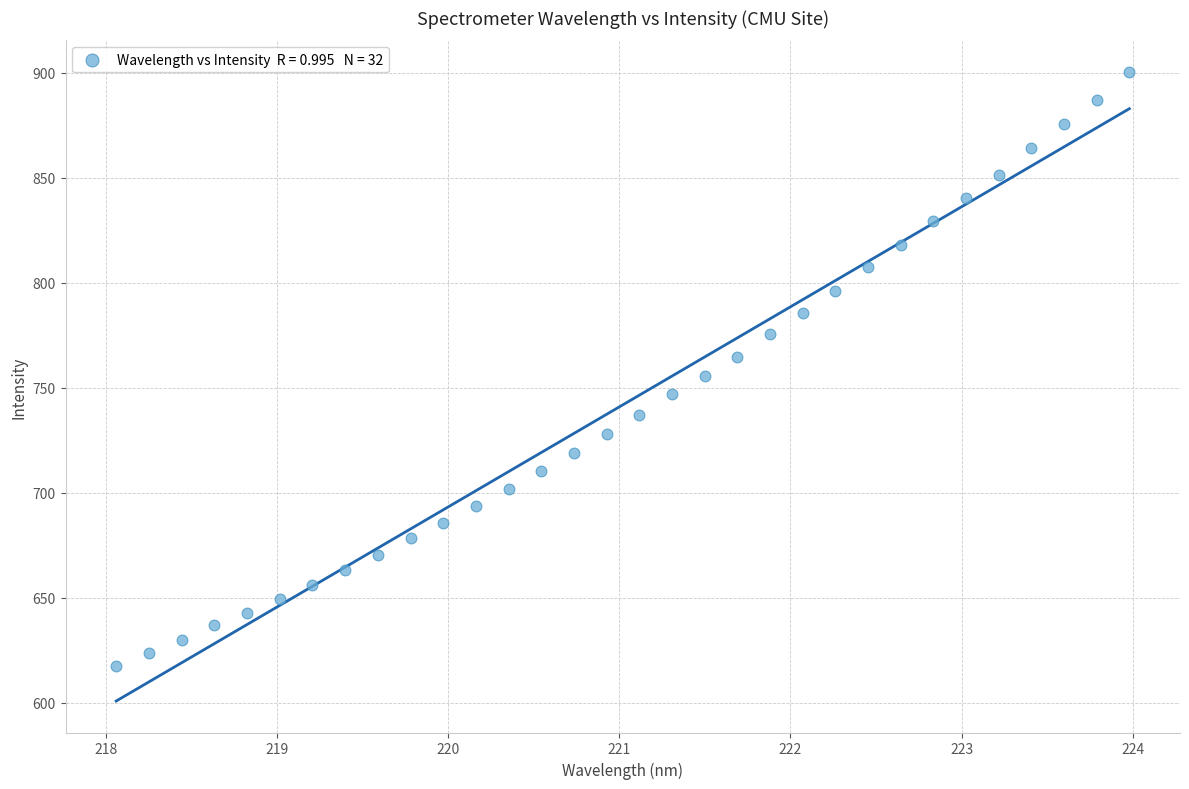

What is the range of X values (max minus min)?

5.9